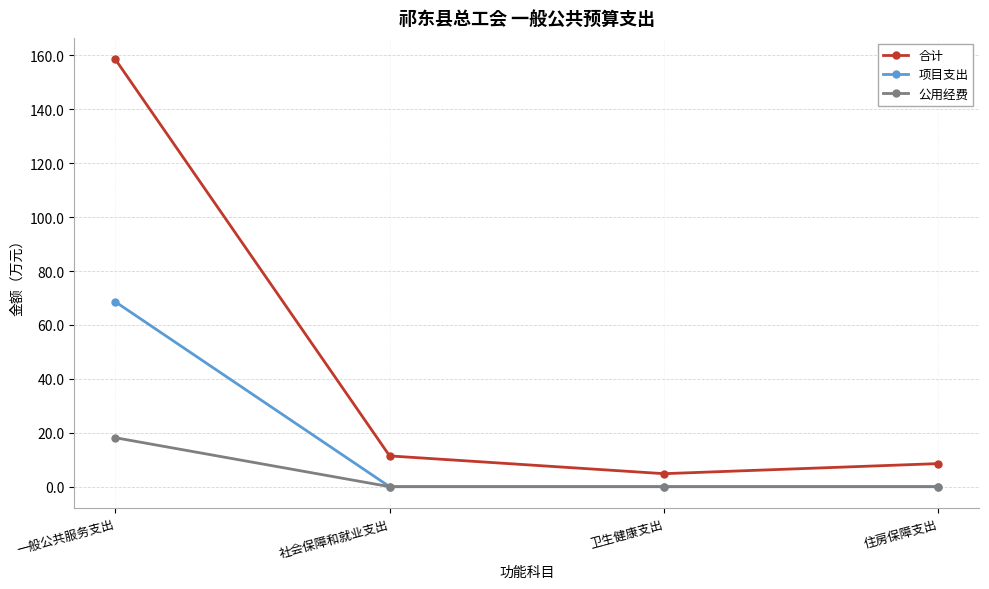

Reading left to right, transcribe all the data shown in this chart.

合计: 一般公共服务支出=158.6	社会保障和就业支出=11.4	卫生健康支出=4.8	住房保障支出=8.6
项目支出: 一般公共服务支出=68.6	社会保障和就业支出=0.0	卫生健康支出=0.0	住房保障支出=0.0
公用经费: 一般公共服务支出=18.2	社会保障和就业支出=0.0	卫生健康支出=0.0	住房保障支出=0.0